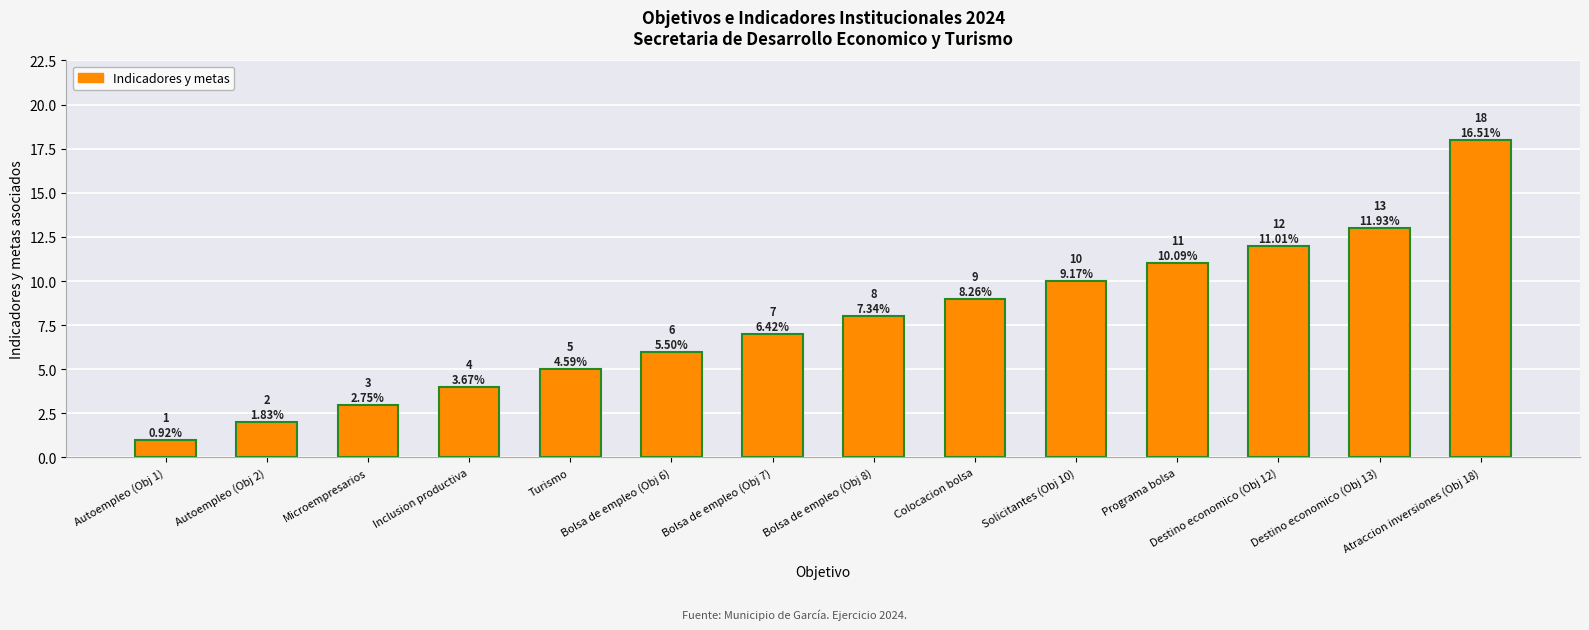

At which label is the value closest to 9?

Colocacion bolsa